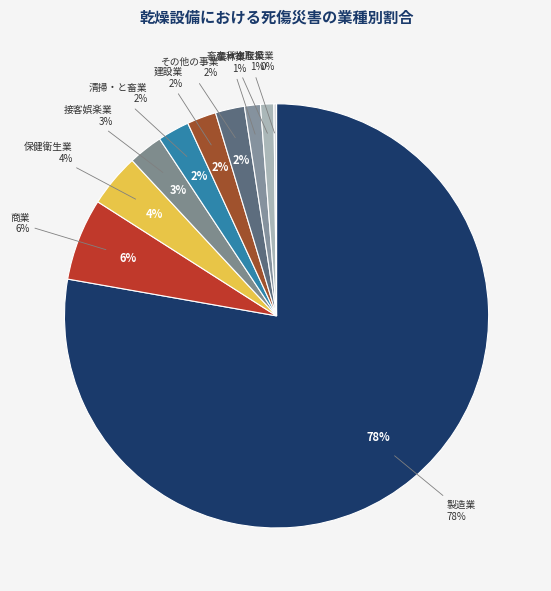

Count the number of slices in the pie.

10